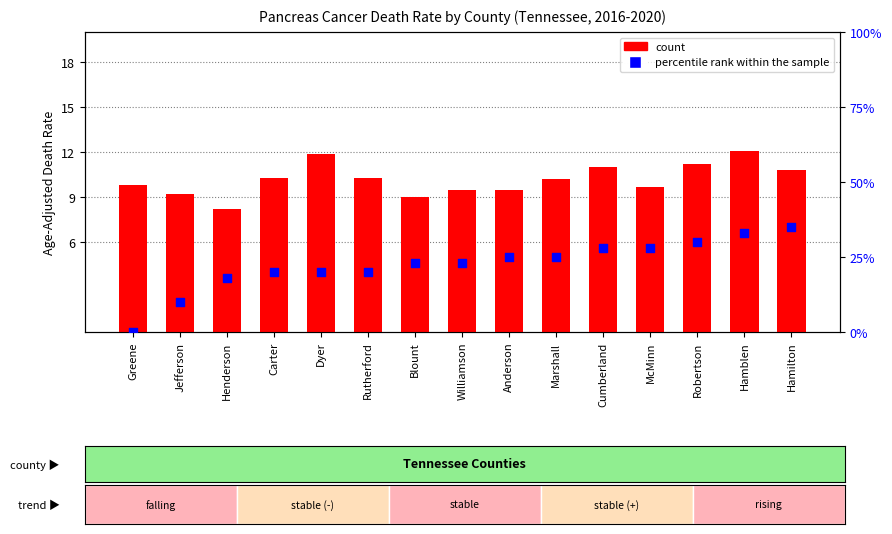

At which category is the sum across all series the highest?

Hamilton